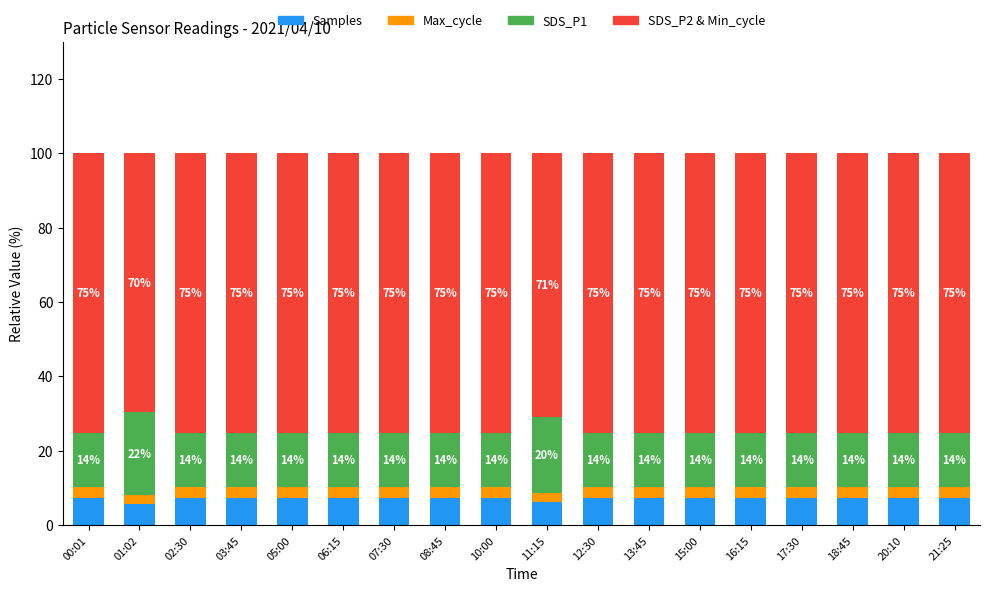

List the series in order of their peak value, highest first.

SDS_P2 & Min_cycle, SDS_P1, Samples, Max_cycle